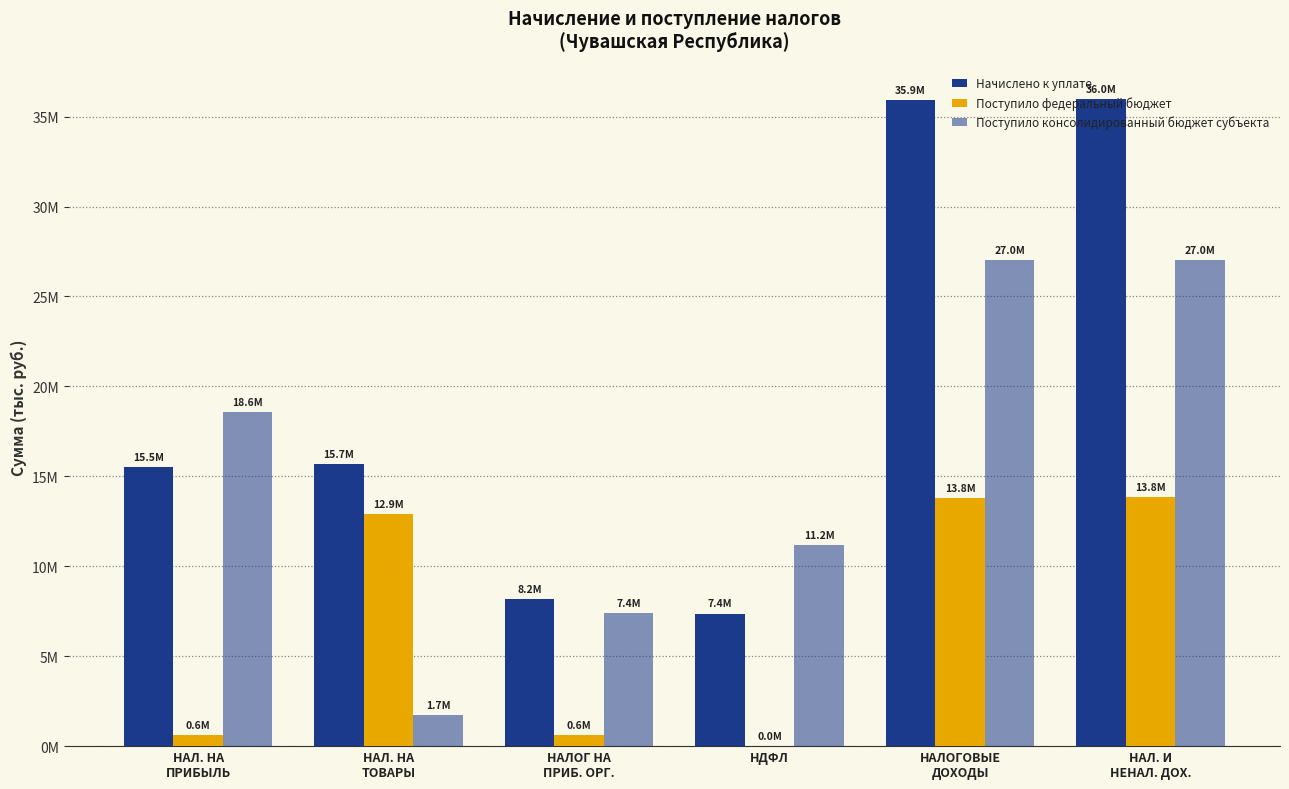

Are the bars horizontal?

No